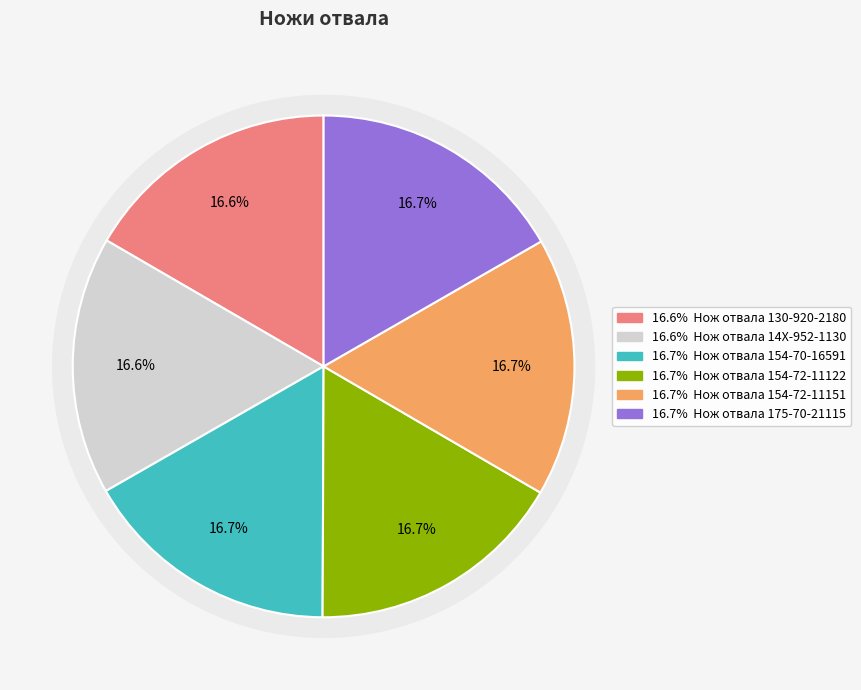

The Нож отвала 154-72-11151 slice represents 5% of the pie. True or false?

False